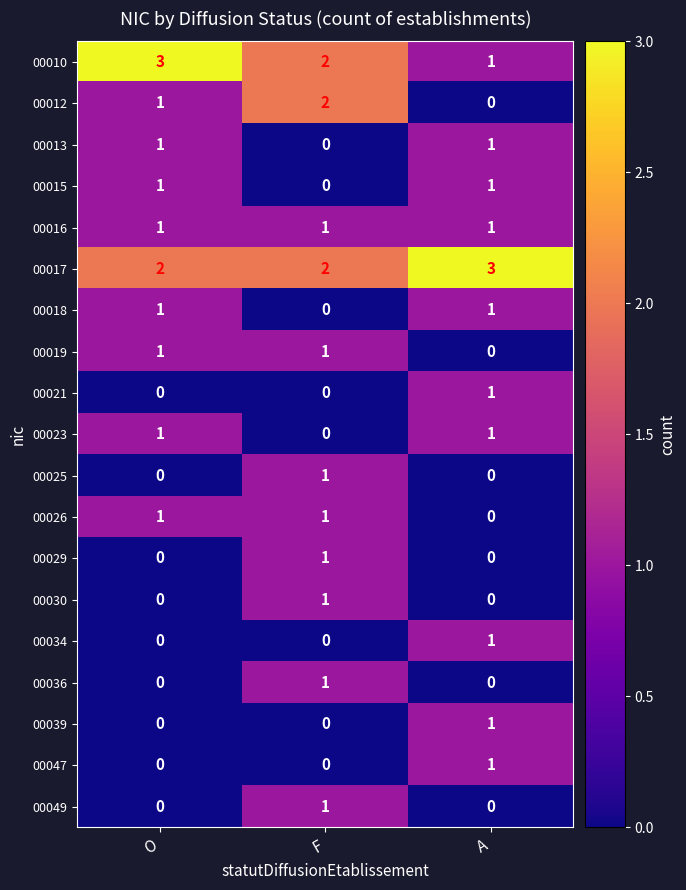

Count the number of data series in this chart.

19